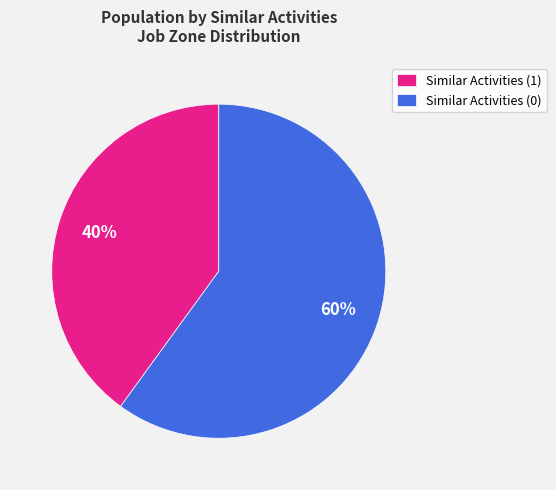

Does any single category account for the majority?

Yes